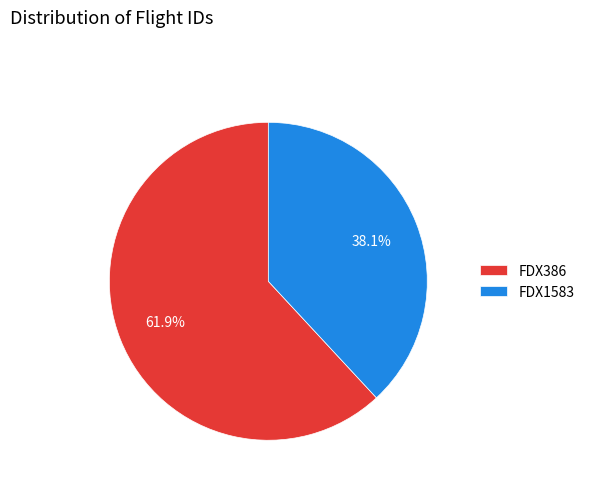

What is the smallest slice in the pie chart?

FDX1583